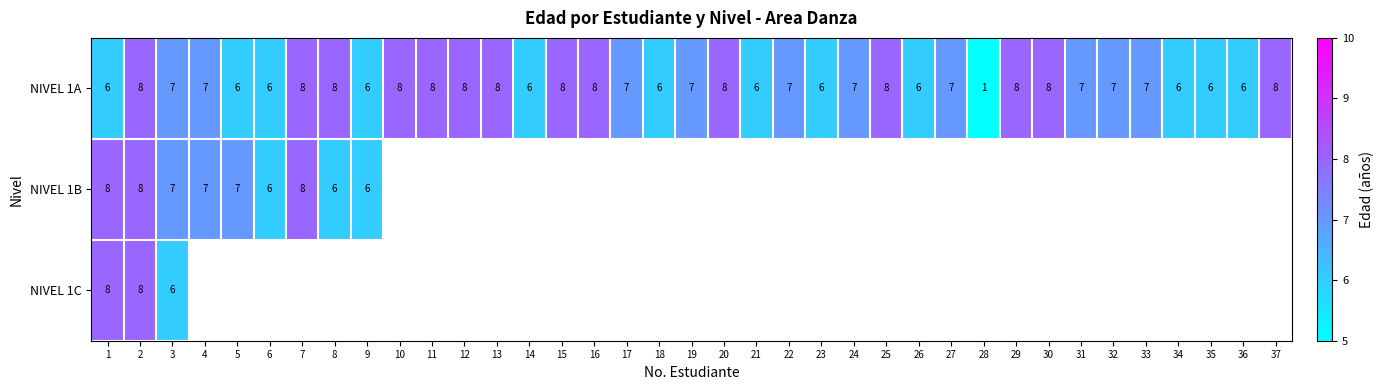

The NIVEL 1B series shows 11 at 1. True or false?

False